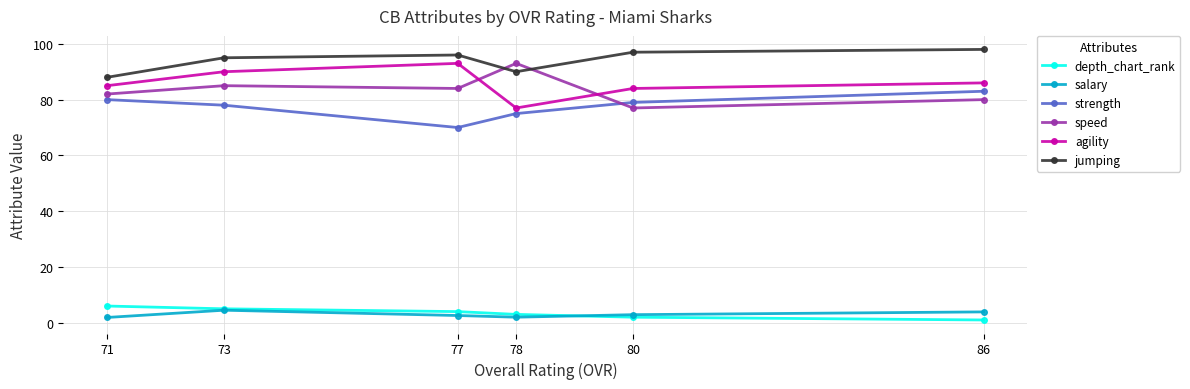

What is the lowest value of the agility series?

77.0